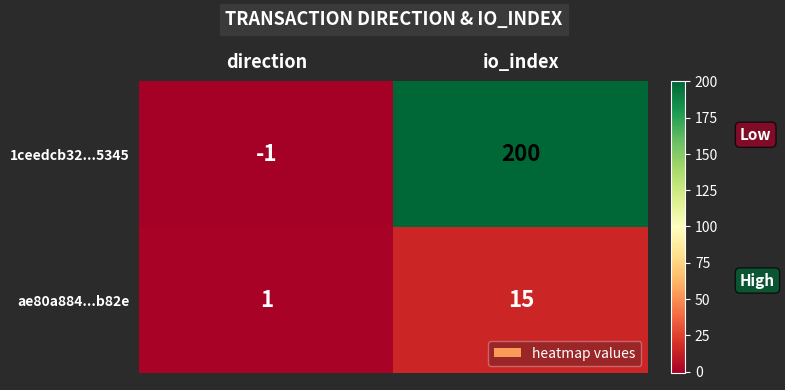

At which label is ae80a884...b82e closest to 8?

direction